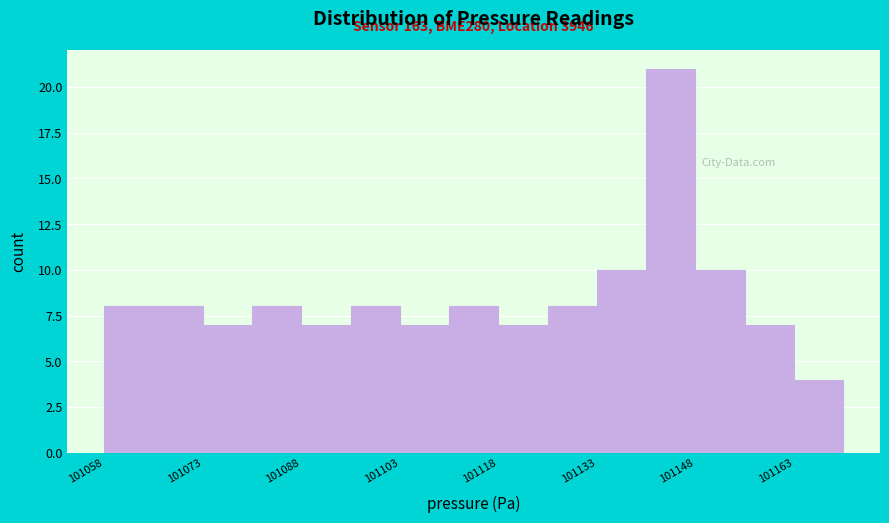

Around what value on the x-axis is the tallest bar? Give the approximate position of its centre, as read against the axis.

101144